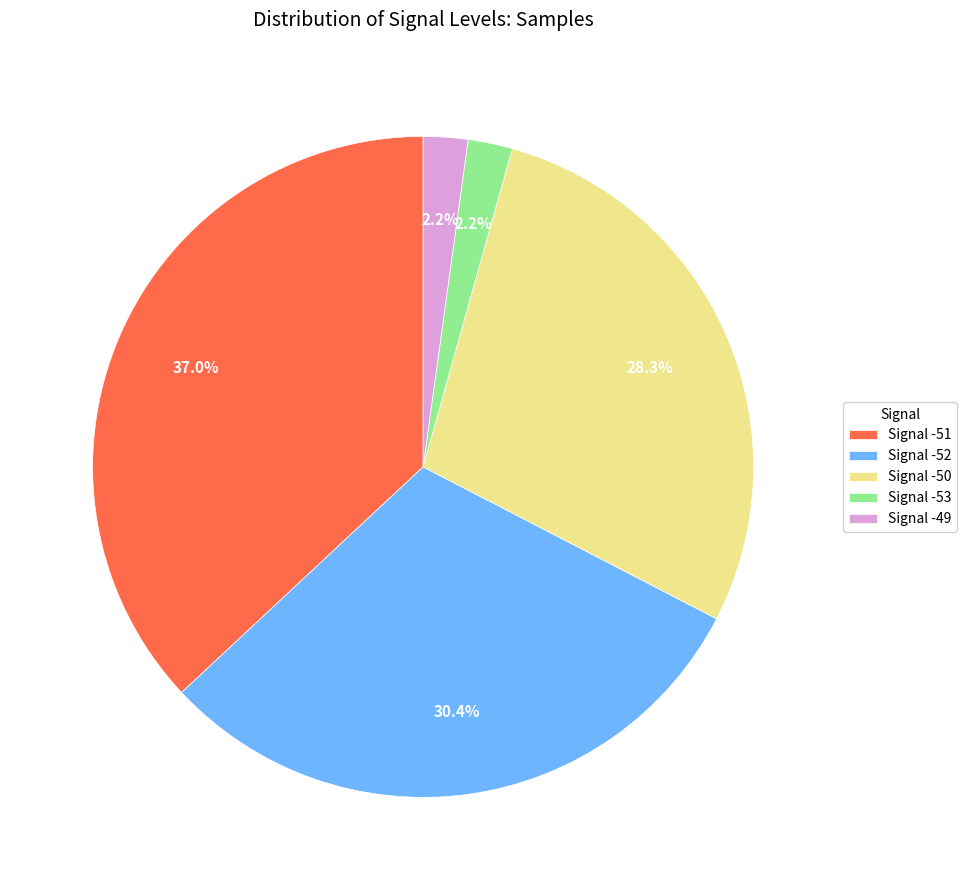

Is there any slice that represents more than half of the pie?

No